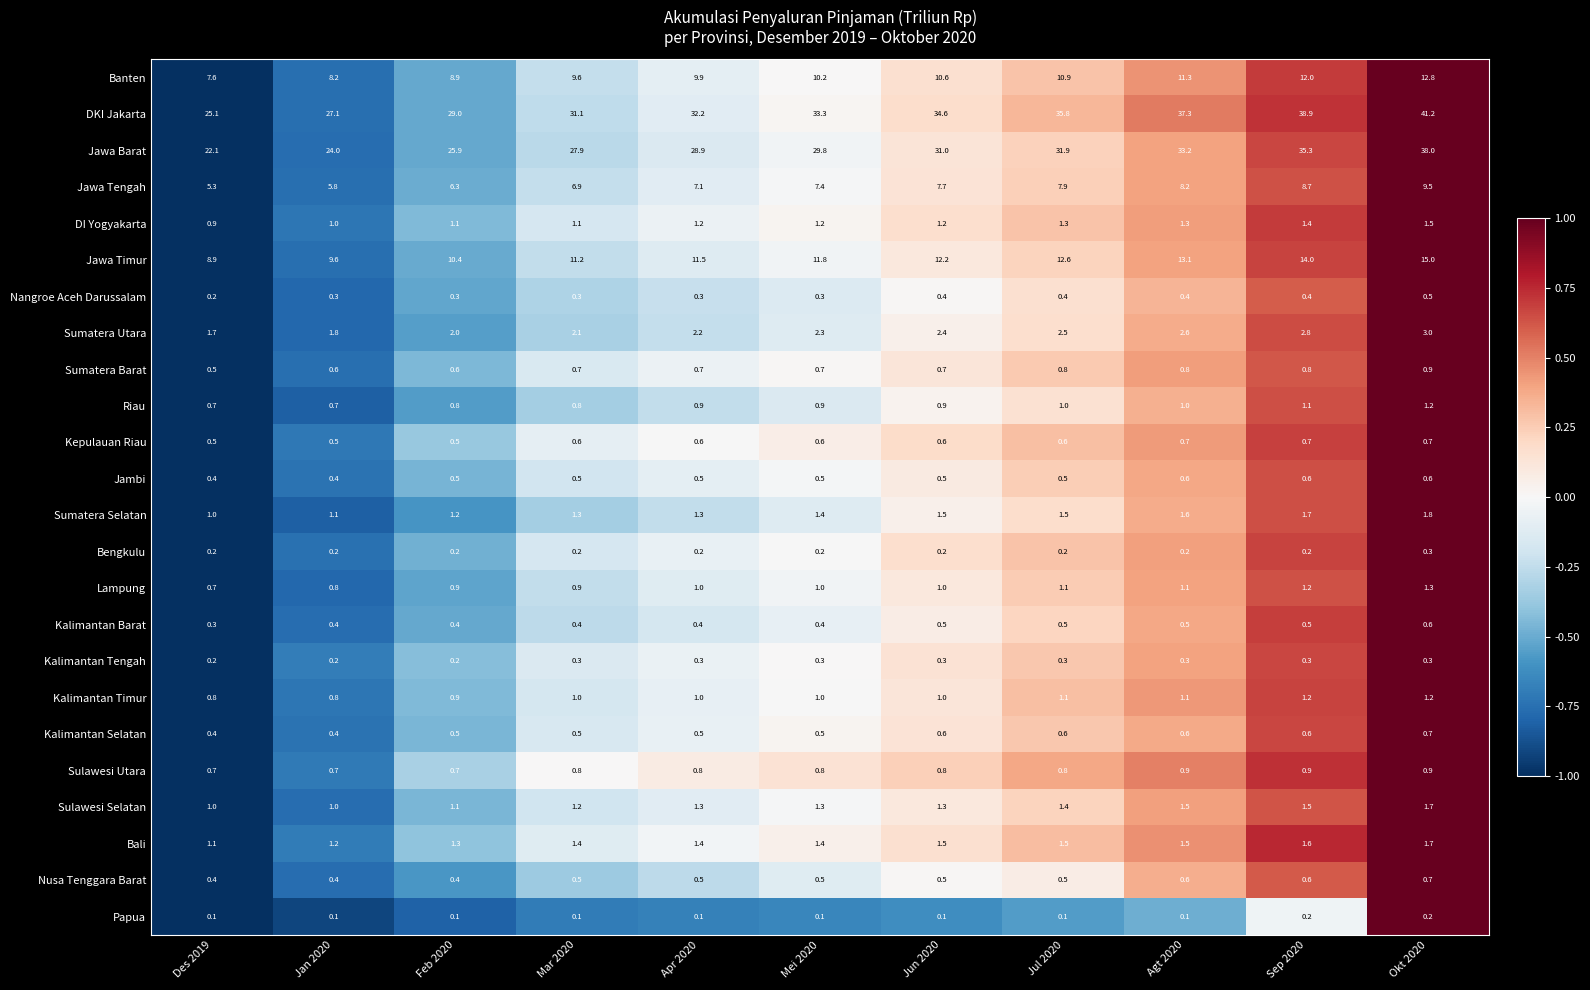

What is the minimum value for Sumatera Barat?

0.5